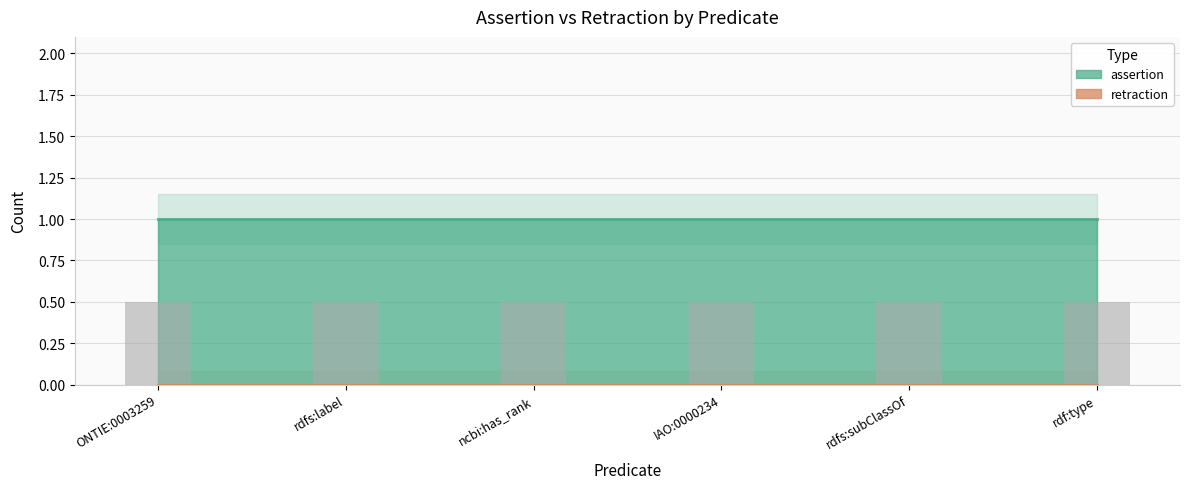

Reading right to left, what are all the values shown in this chart?

assertion: rdf:type=1	rdfs:subClassOf=1	IAO:0000234=1	ncbi:has_rank=1	rdfs:label=1	ONTIE:0003259=1
retraction: rdf:type=0	rdfs:subClassOf=0	IAO:0000234=0	ncbi:has_rank=0	rdfs:label=0	ONTIE:0003259=0